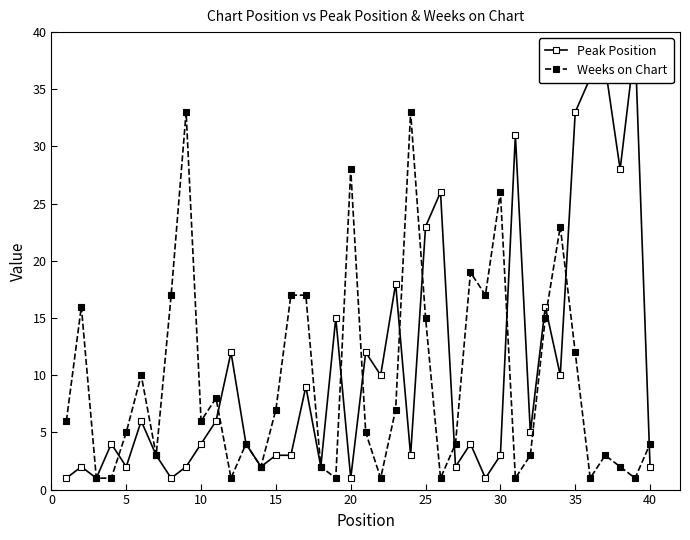

Is it true that Weeks on Chart equals 10 at 40?

False